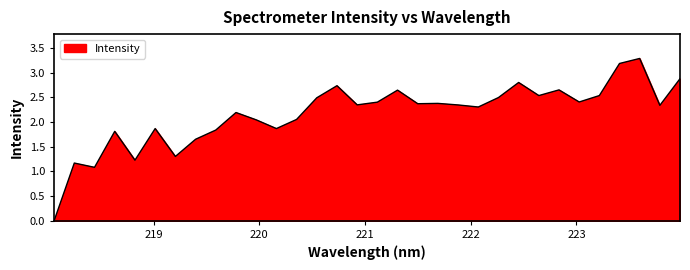

Does the chart have visible grid lines?

No